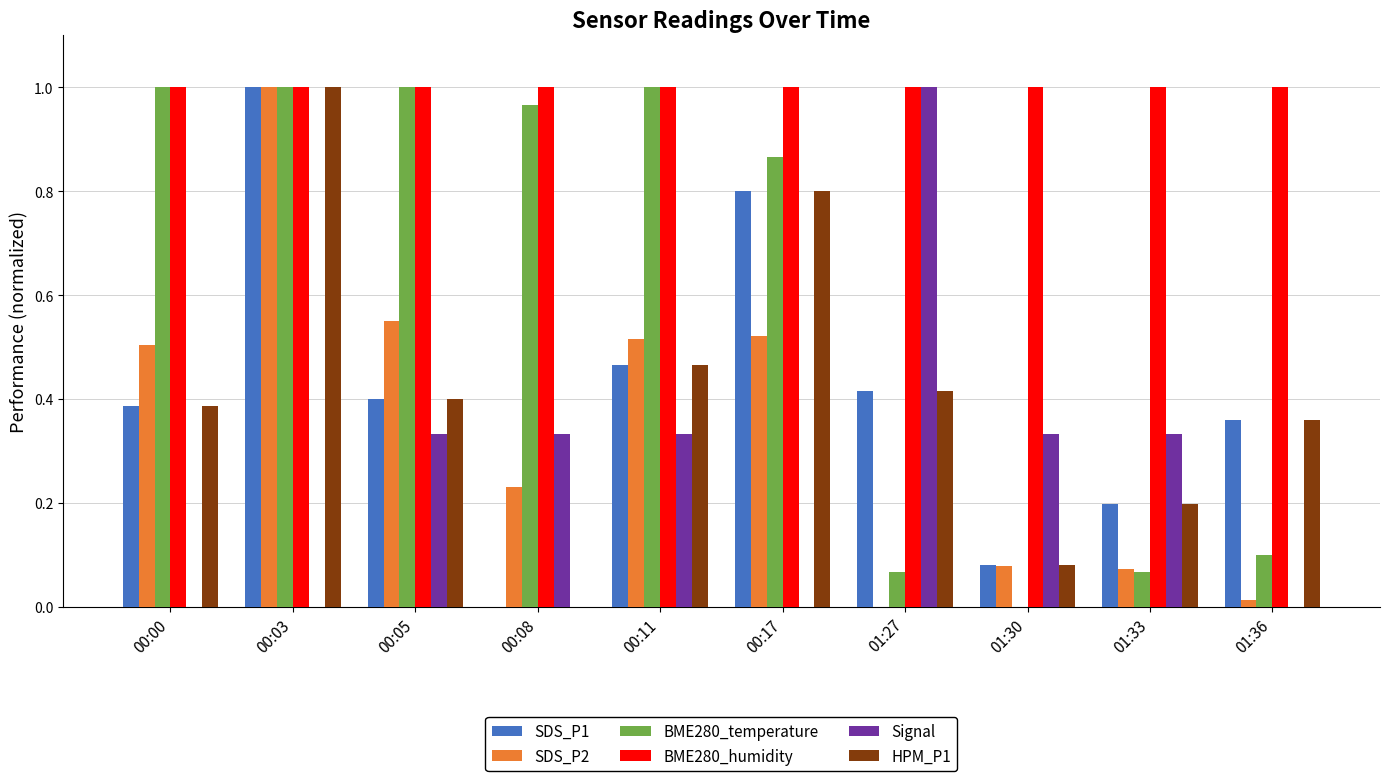

How many positive values does the HPM_P1 series have?

9